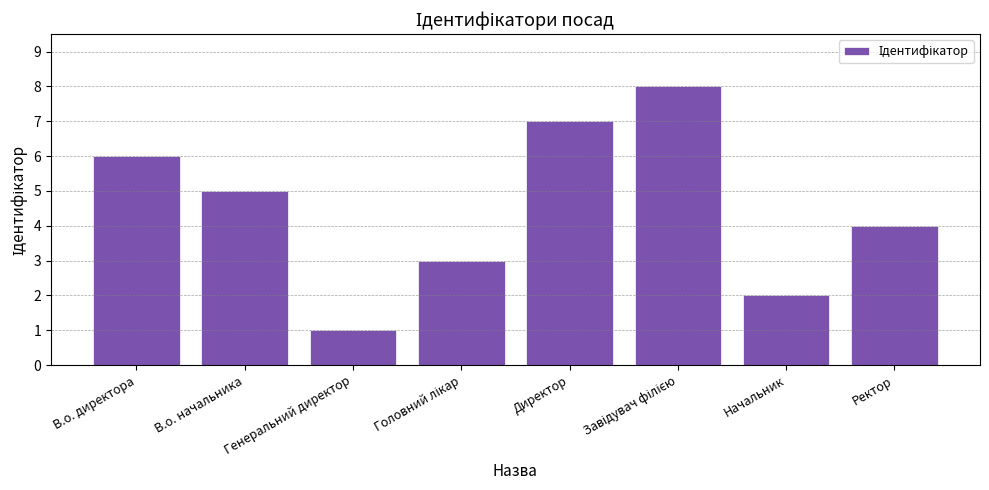

Which category has the lowest value across all series?

Генеральний директор